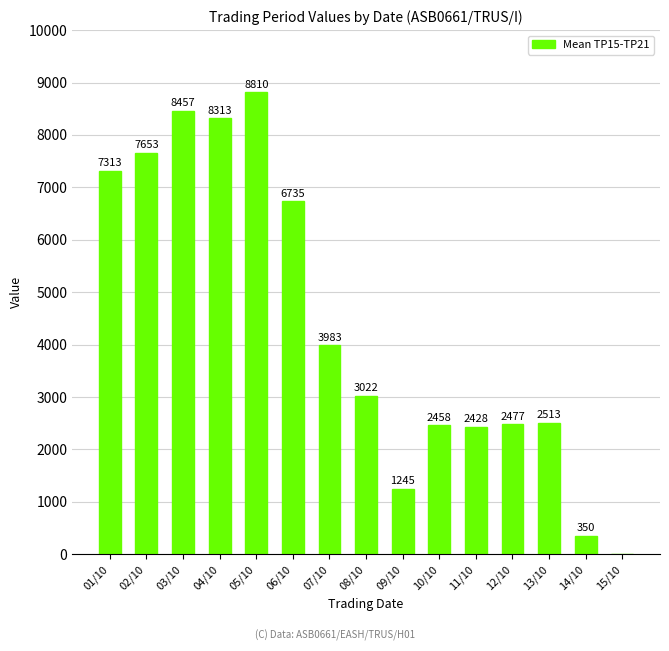

What is the ratio of the value at 07/10 to the value at 01/10?

0.5